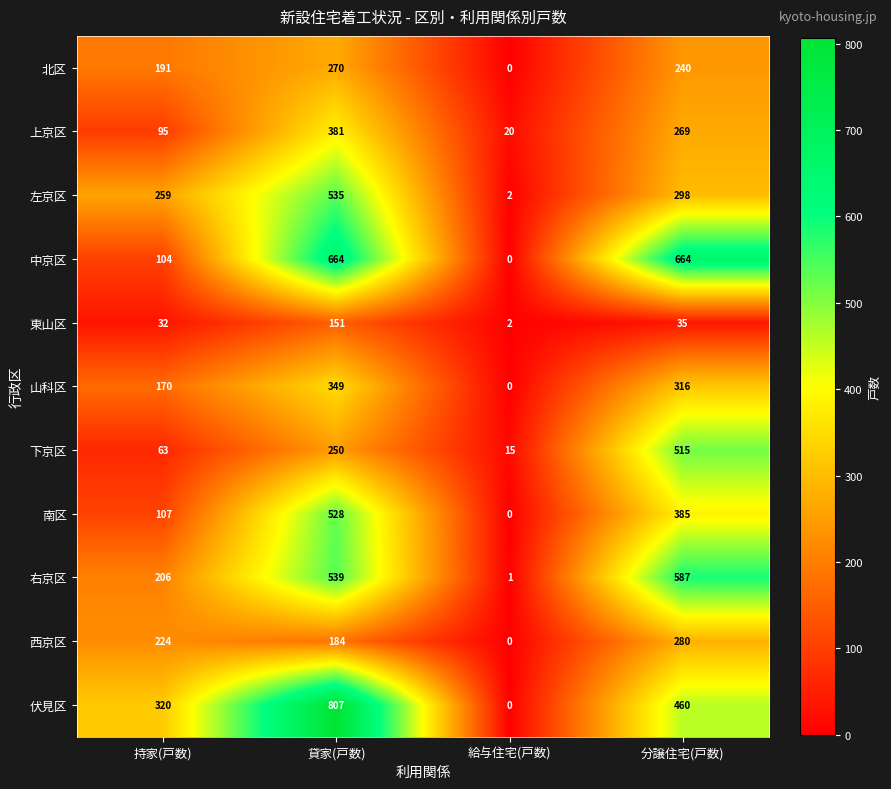

At 貸家(戸数), list the series in order from largest to smallest.

伏見区, 中京区, 右京区, 左京区, 南区, 上京区, 山科区, 北区, 下京区, 西京区, 東山区